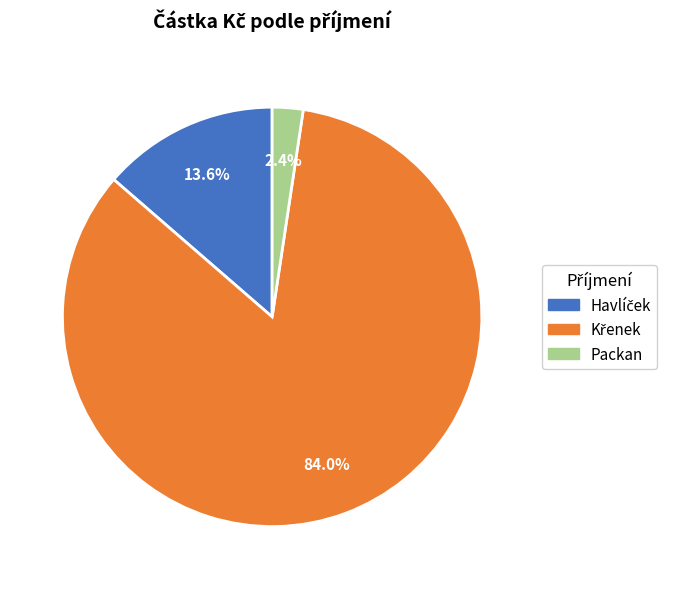

Is there a majority slice in this chart?

Yes